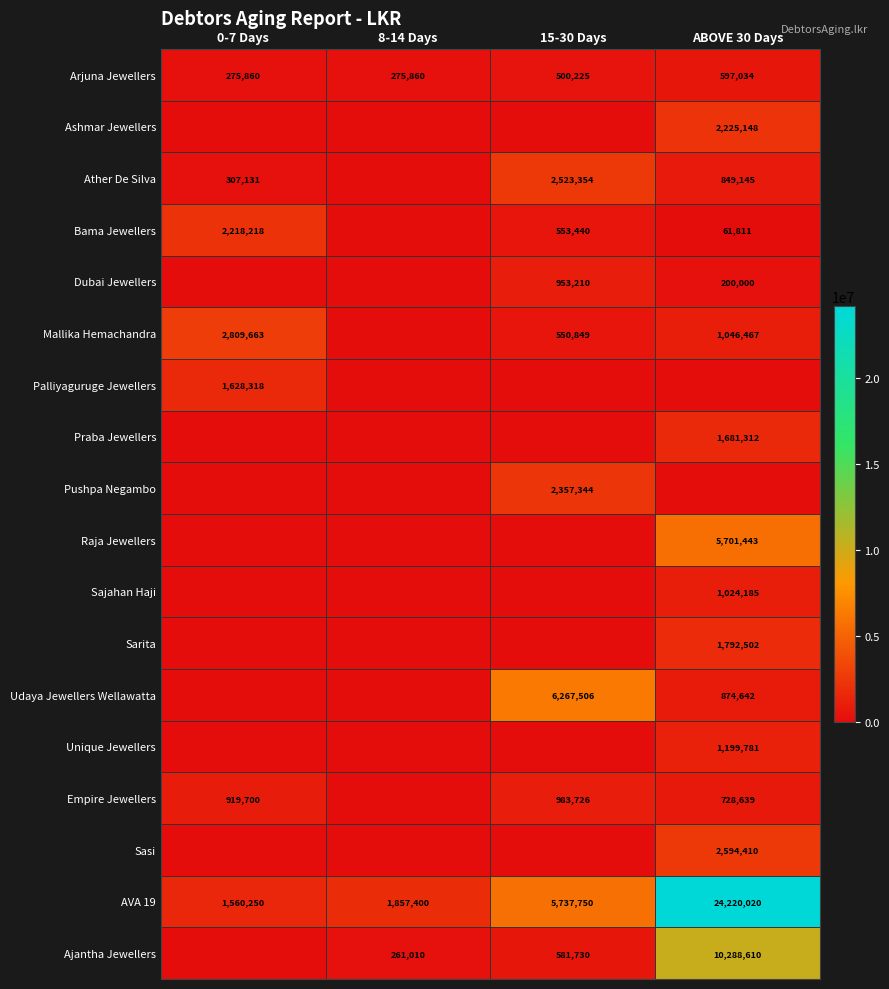

What is the sum of all Arjuna Jewellers values?

1648979